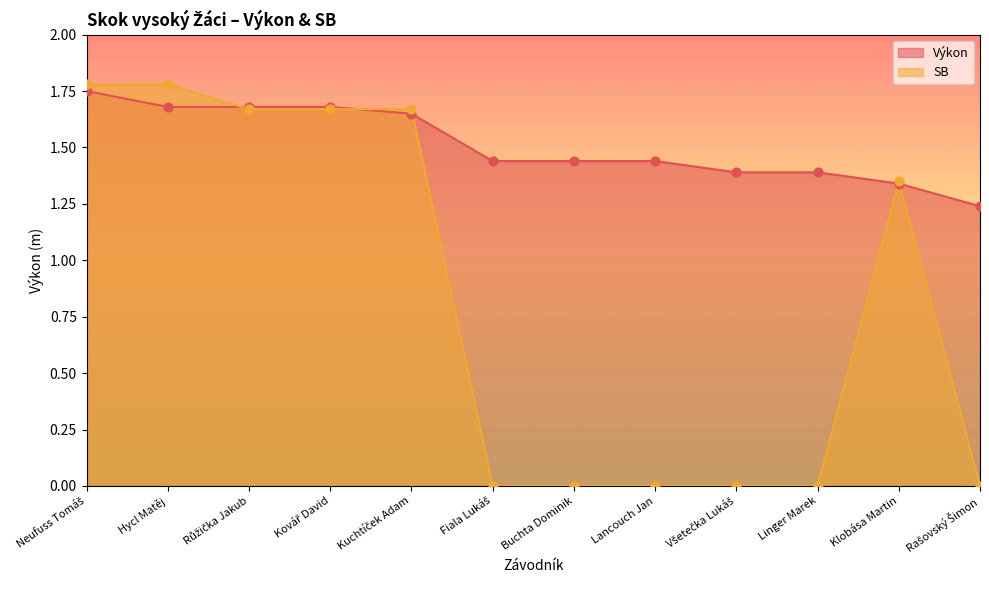

What are all the series names shown in the legend?

Výkon, SB